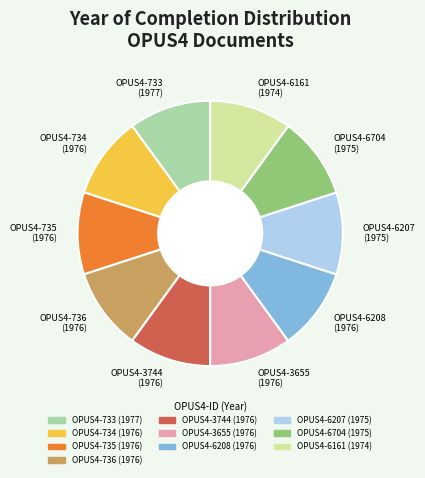

Is the sum of OPUS4-3655 and OPUS4-6161 greater than half?

No